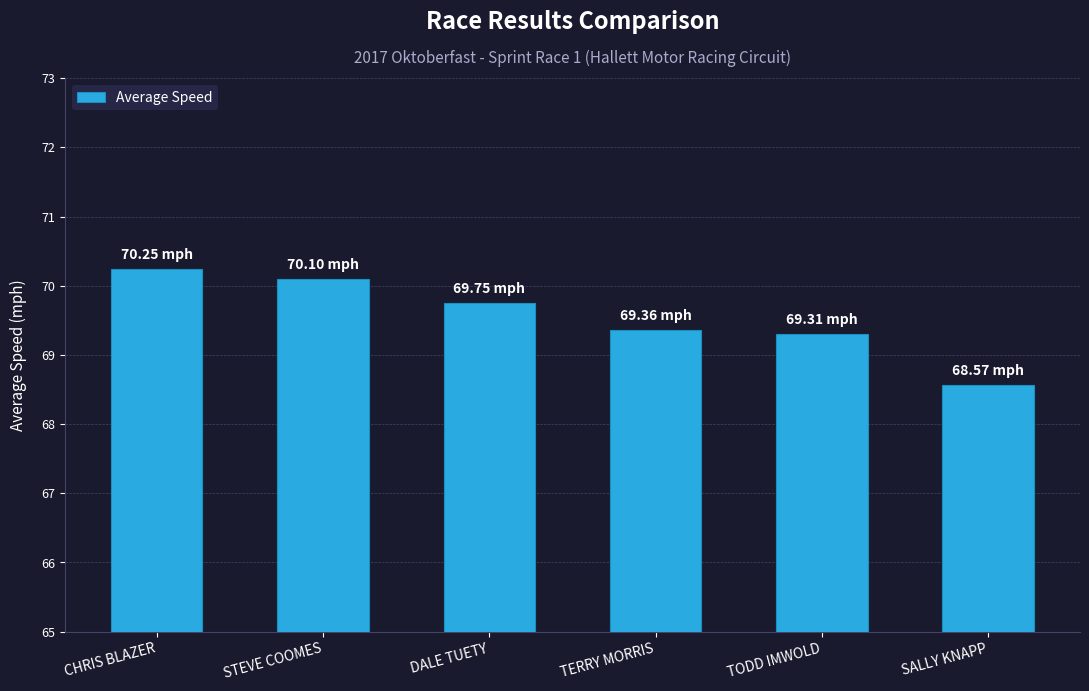

What is the greatest value displayed?

70.2